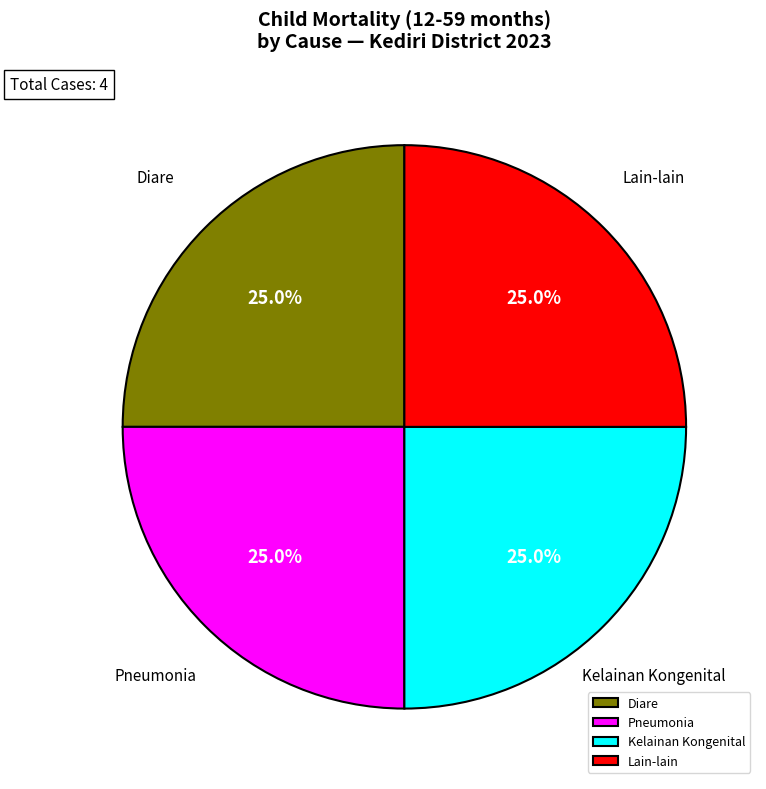

What percentage is NOT represented by Diare?

75.0%